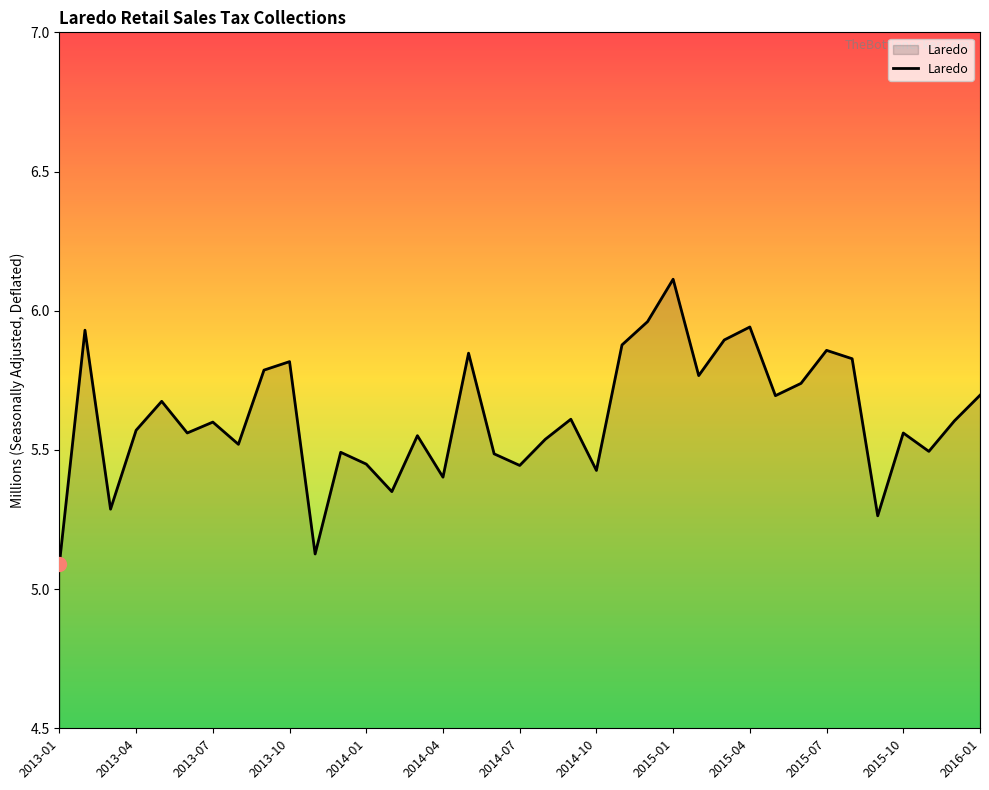

What is the difference between the maximum and minimum values?

1.0